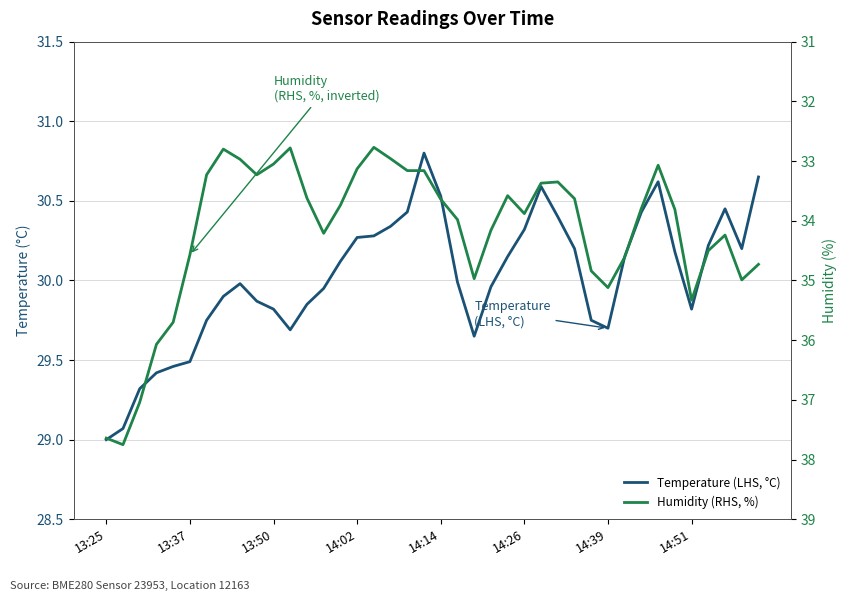

What is the difference between the Humidity (RHS, %) values at 14:02 and 22?

1.1